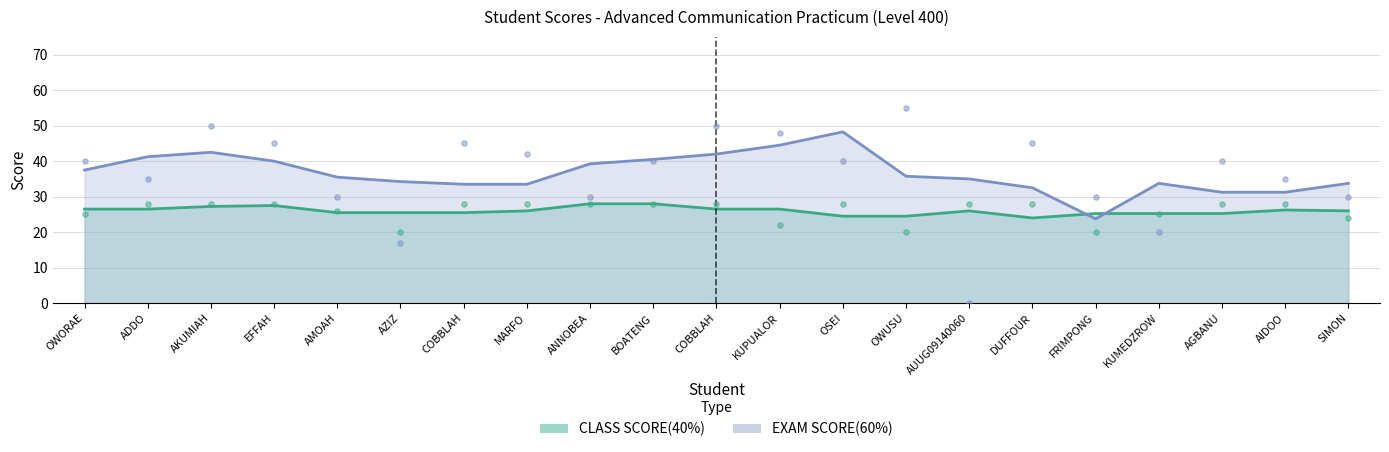

At how many categories does at least one series exceed 18?

21